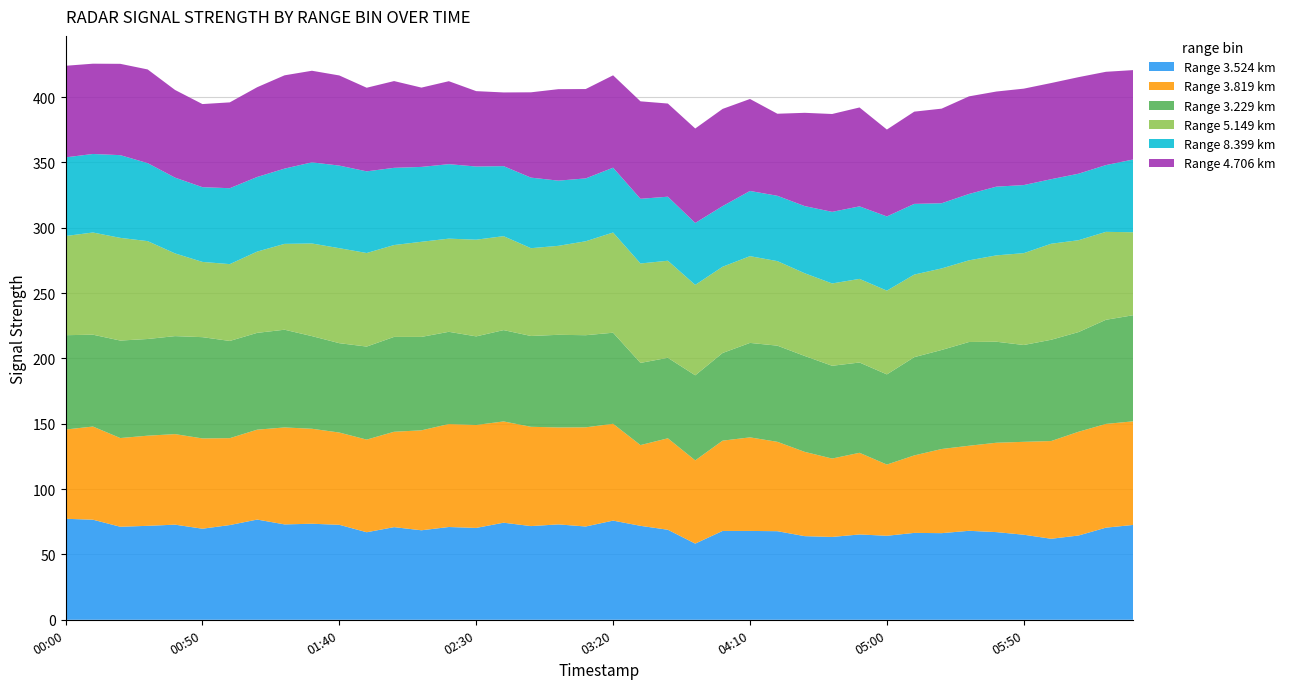

Reading left to right, extract all data points from this chart.

3.524: 77.3	76.6	71.2	71.9	72.8	69.7	72.5	76.7	73.0	73.5	72.7	67.0	70.9	68.5	71.0	70.3	74.3	71.7	73.0	71.4	75.9	71.9	68.9	58.3	68.0	68.0	67.8	64.0	63.4	65.3	64.3	66.5	66.3	68.1	67.1	65.1	62.0	64.5	70.5	72.6
3.819: 68.3	71.3	67.9	69.0	69.3	69.1	66.5	68.8	74.2	72.7	70.6	70.9	73.0	76.5	78.8	78.8	77.5	76.0	74.2	75.9	74.1	61.8	70.0	63.7	69.1	71.6	68.4	64.5	60.0	62.5	54.5	59.3	64.4	65.1	68.4	71.1	74.8	79.4	79.4	79.3
3.229: 72.2	70.3	74.6	74.0	75.0	77.5	74.4	74.1	74.8	70.9	68.4	71.2	72.6	71.5	70.6	67.8	69.9	69.5	70.9	70.5	69.7	62.9	61.6	65.1	67.1	72.3	73.6	73.4	71.0	69.1	69.0	75.2	75.8	79.4	77.3	74.1	77.5	76.3	79.7	81.2
5.149: 75.9	78.2	78.6	74.9	63.3	57.6	58.8	62.2	65.7	70.9	72.7	71.6	70.3	72.8	71.3	74.0	71.9	67.2	68.1	71.9	76.7	76.1	74.3	69.2	66.0	66.4	64.7	63.3	63.0	64.0	64.1	63.2	62.4	62.5	66.1	70.3	73.5	70.3	67.3	63.5
8.399: 60.2	60.1	63.3	59.7	58.0	57.2	58.1	57.1	57.6	62.1	63.2	62.5	59.1	57.3	57.0	56.0	53.6	54.0	49.9	48.1	49.6	49.5	49.0	47.4	46.4	49.9	50.0	51.4	54.8	55.5	56.8	54.1	49.9	50.8	52.6	52.1	49.4	50.9	51.1	55.7
4.706: 70.1	69.1	69.9	71.7	67.1	63.6	65.7	68.7	71.4	70.1	69.0	64.0	66.4	60.7	63.5	57.7	56.4	65.3	70.0	68.4	70.7	74.6	71.3	72.3	74.4	70.4	62.8	71.4	74.9	75.7	66.5	70.6	72.4	74.7	72.8	73.8	73.6	73.9	71.4	68.4